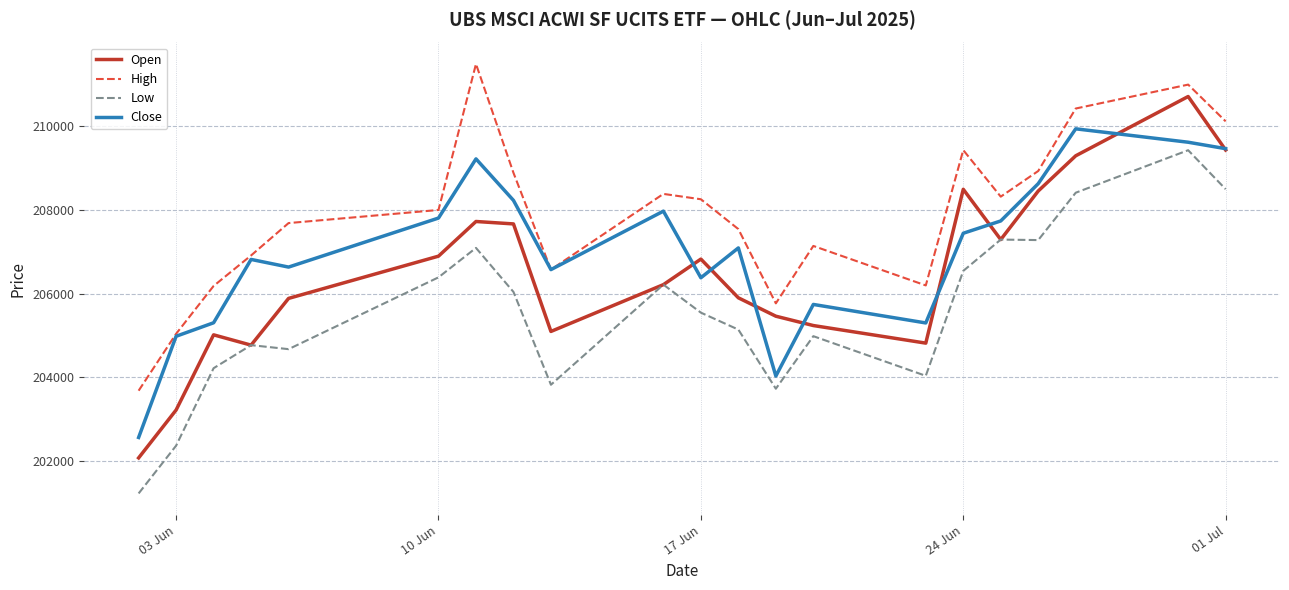

What is the minimum value for High?

203683